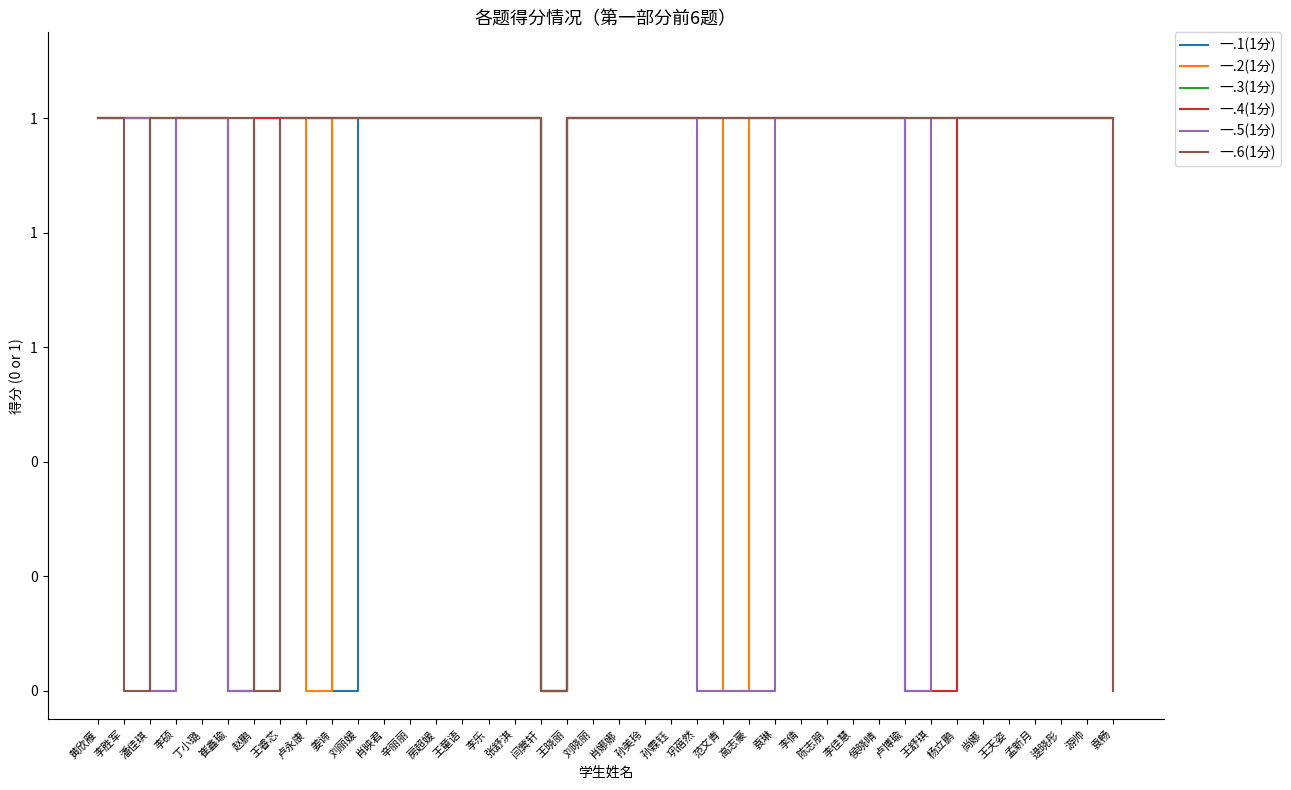

Is this an area chart (filled region under the line)?

No